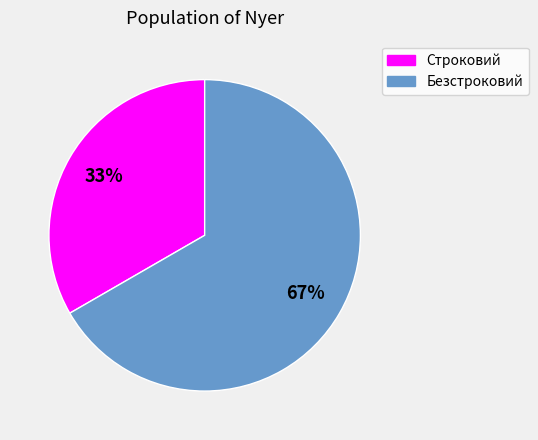

What is the smallest slice in the pie chart?

Строковий